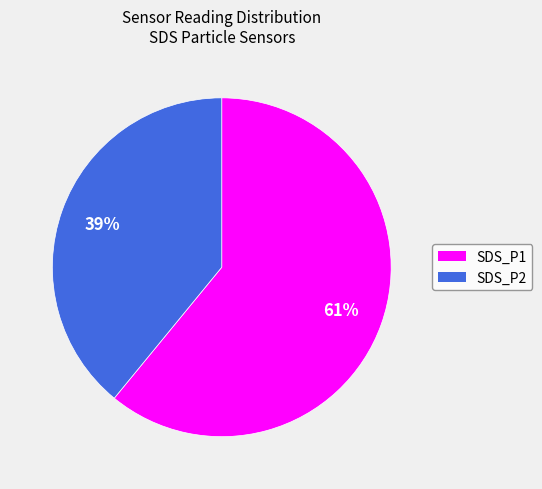

To the nearest percent, what percentage of the pie is SDS_P1?

61%